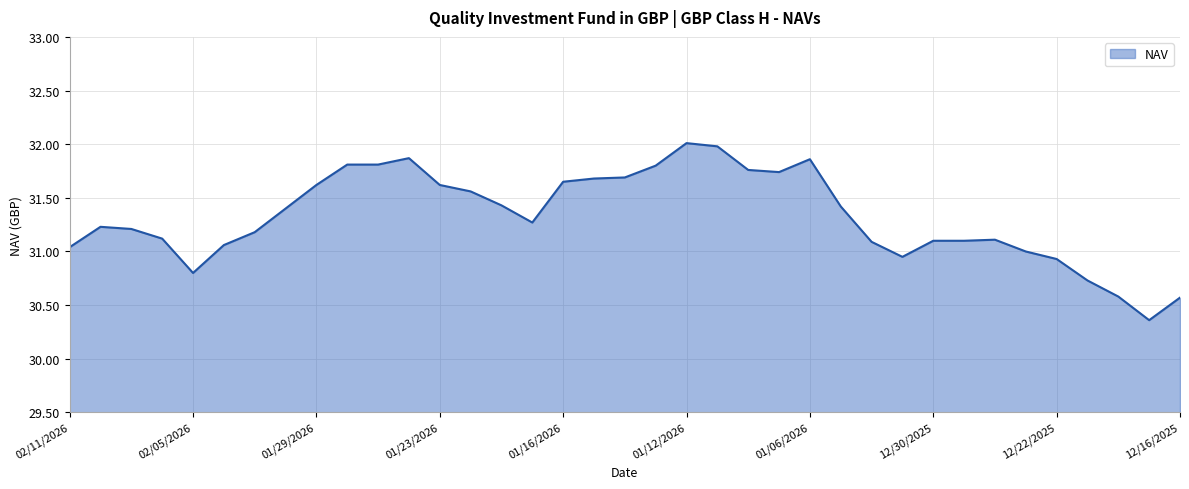

What is the maximum value shown in the chart?

32.0